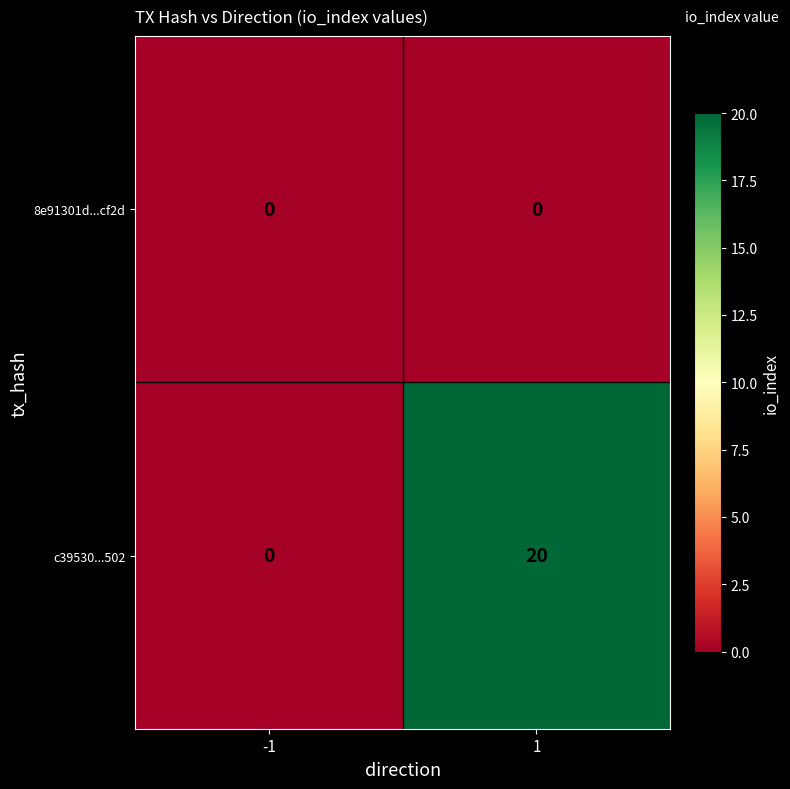

Reading right to left, list all the values displayed in this chart.

8e91301d...cf2d: 0	0
c39530...502: 20	0